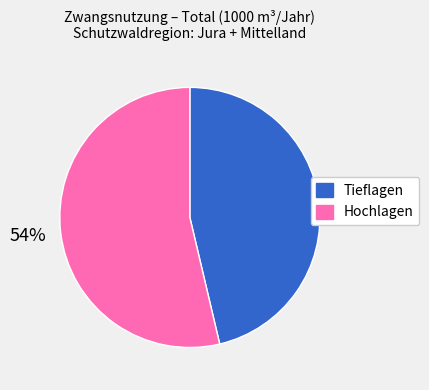

What percentage is the Tieflagen slice, to the nearest percent?

46%